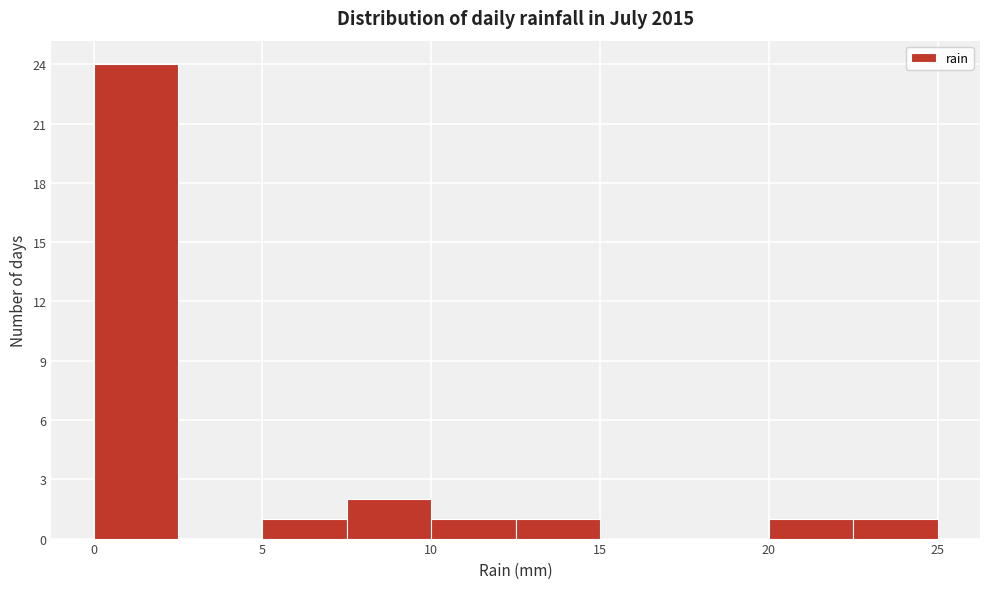

Reading left to right, list every bar in this chart as the range it spans on the x-axis followed by its height. The values are not printed on the chart, so give them approximately, as read against the axis.

0.0 to 2.5: 24
2.5 to 5.0: 0
5.0 to 7.5: 1
7.5 to 10.0: 2
10.0 to 12.5: 1
12.5 to 15.0: 1
15.0 to 17.5: 0
17.5 to 20.0: 0
20.0 to 22.5: 1
22.5 to 25.0: 1